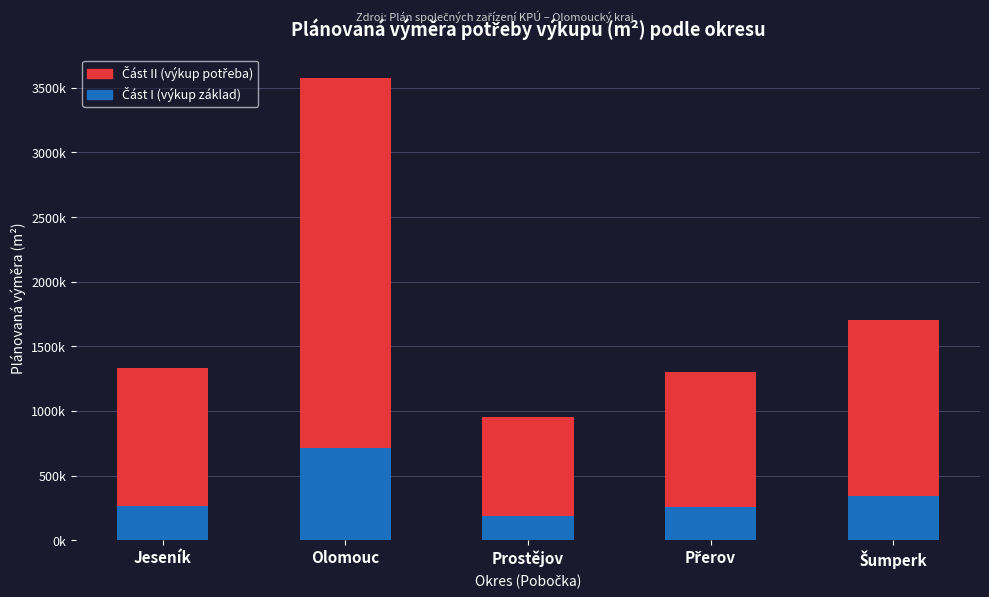

List the labels in order of Část I (výkup základ) value, largest first.

Olomouc, Šumperk, Jeseník, Přerov, Prostějov